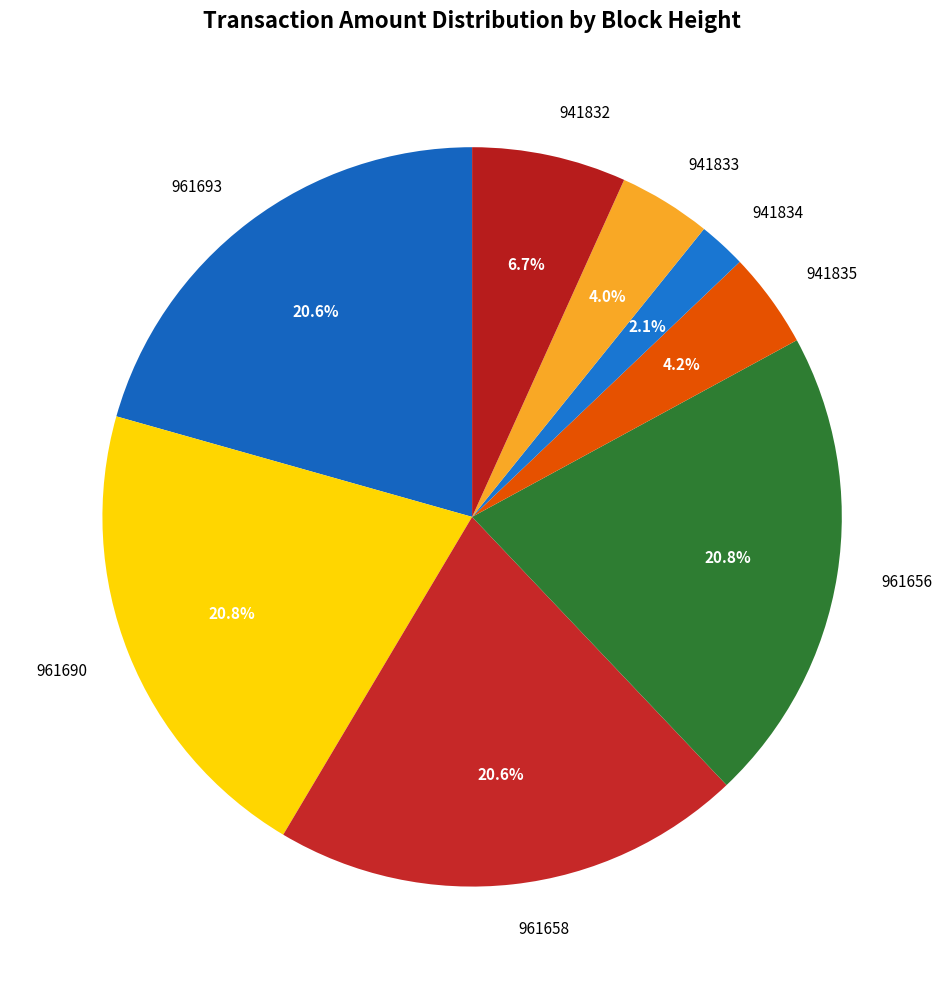

Is it true that 961656 is 21% of the pie?

True